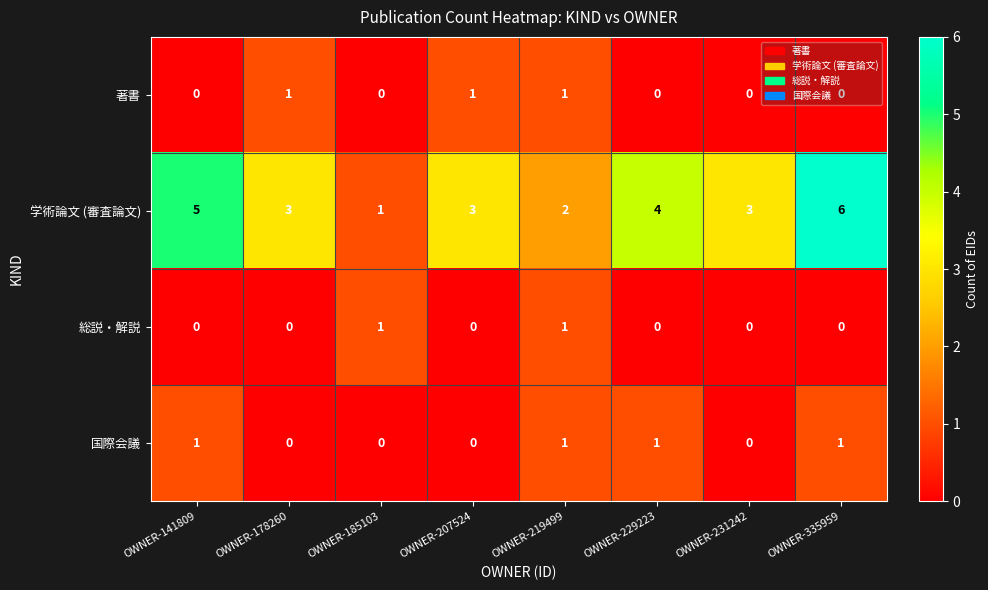

Which label corresponds to the largest value in the chart?

OWNER-335959